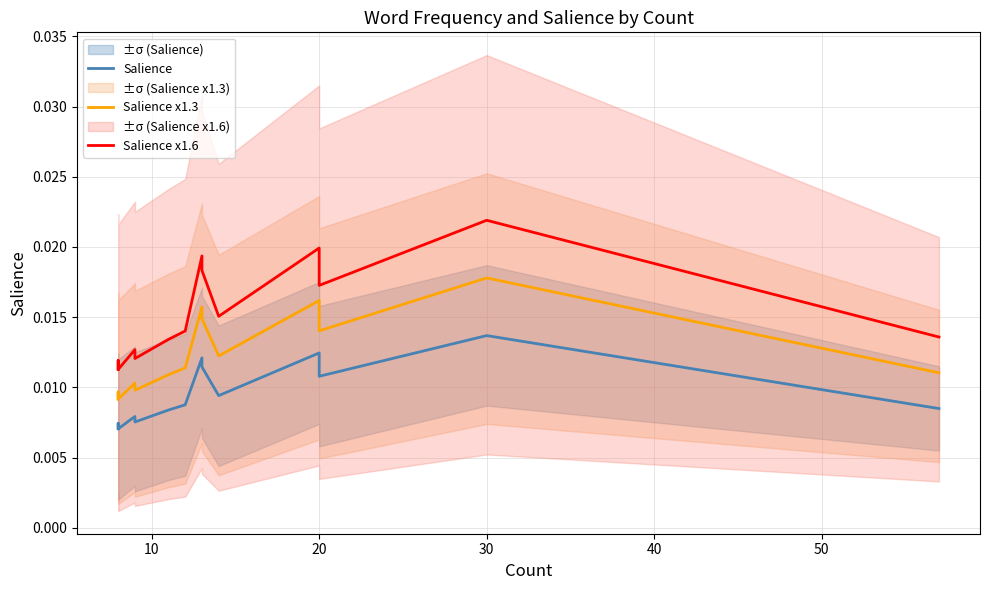

Which series has the widest spread of values?

Salience x1.6